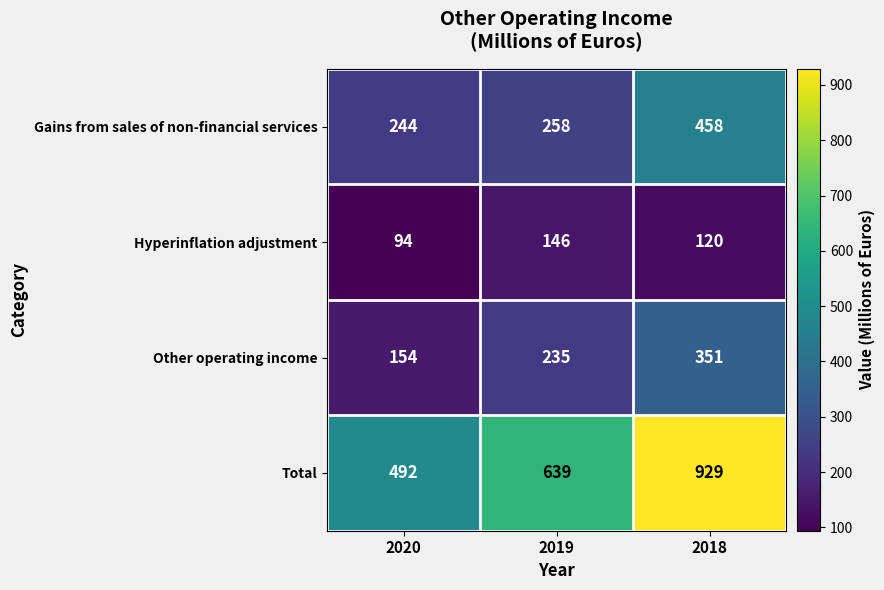

The value of Total at 2020 is 492. True or false?

True